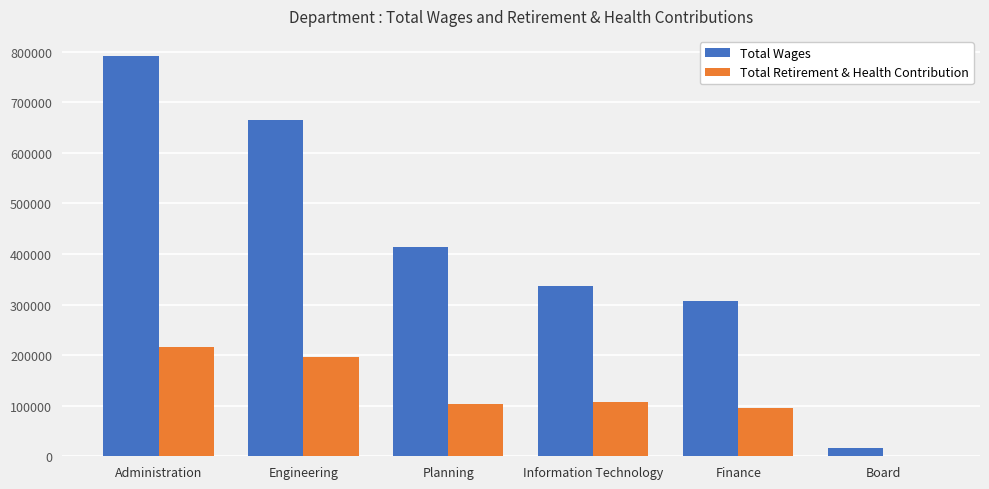

Reading right to left, list all the values displayed in this chart.

Total Wages: 15768	306562	336934	414519	665297	791500
Total Retirement & Health Contribution: 0	95159	107982	102962	195565	215248